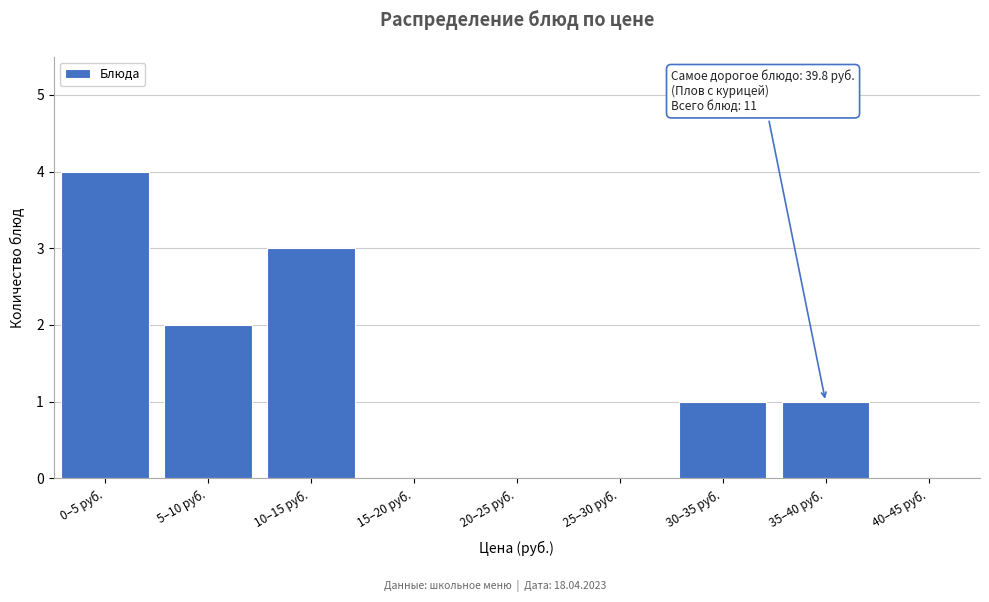

Reading left to right, extract all data points from this chart.

0–5 руб.=4	5–10 руб.=2	10–15 руб.=3	15–20 руб.=0	20–25 руб.=0	25–30 руб.=0	30–35 руб.=1	35–40 руб.=1	40–45 руб.=0